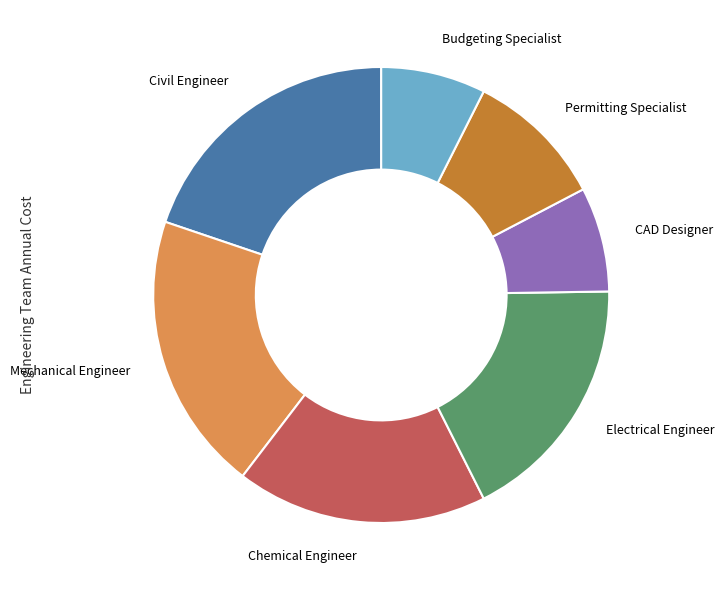

How many segments does this pie chart have?

7